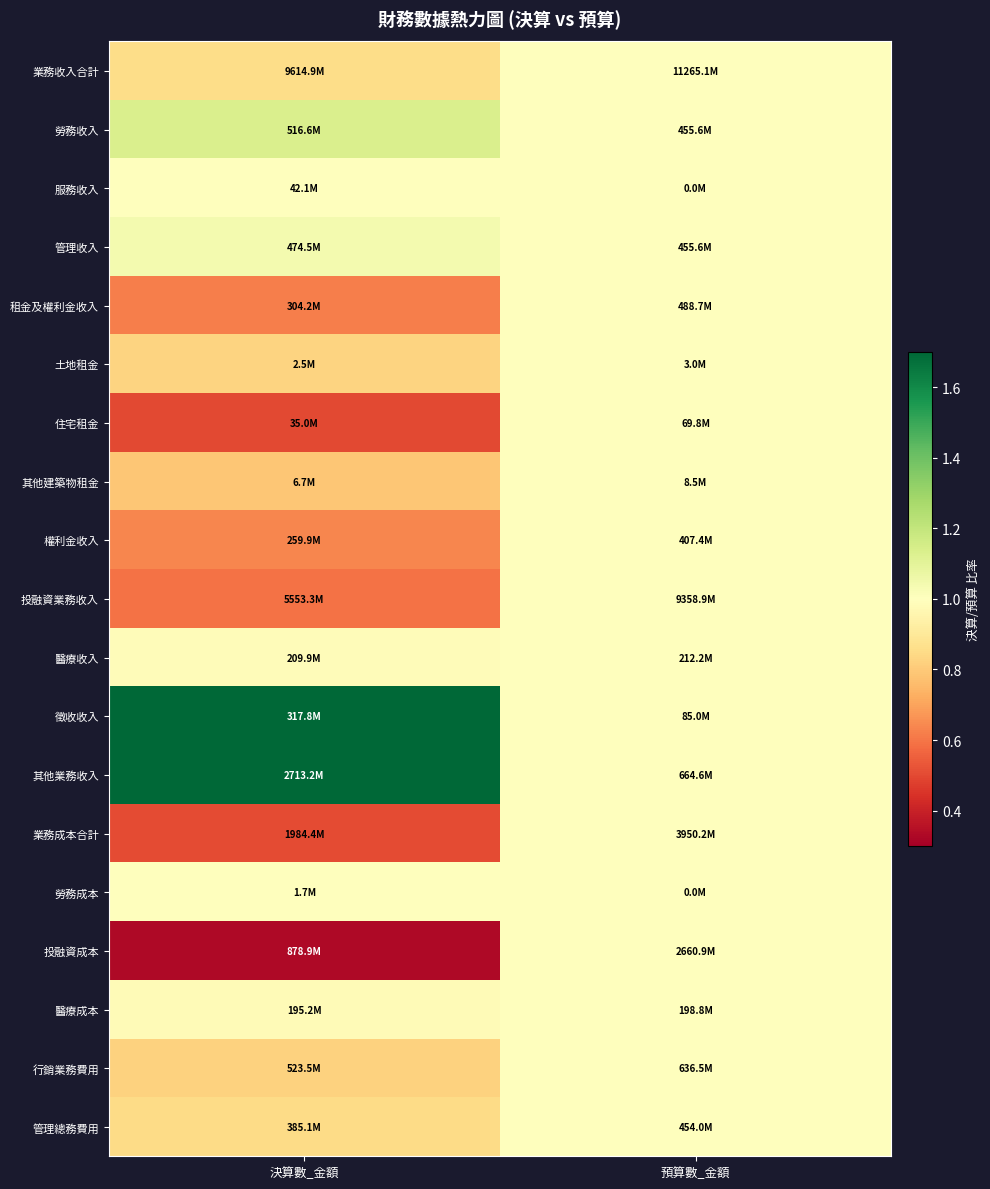

Which label corresponds to the smallest value in the chart?

決算數_金額